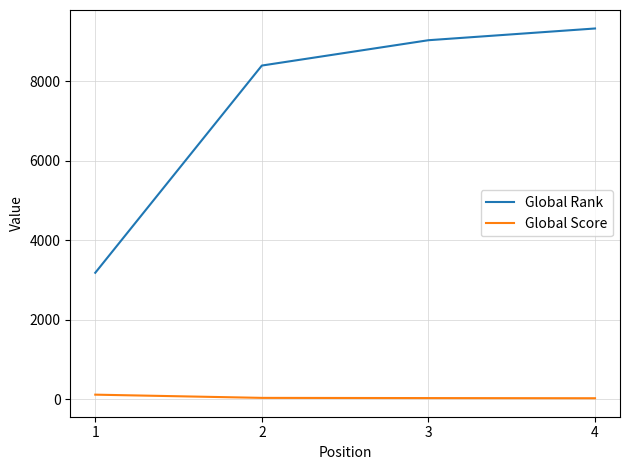

What are all the series names shown in the legend?

Global Rank, Global Score